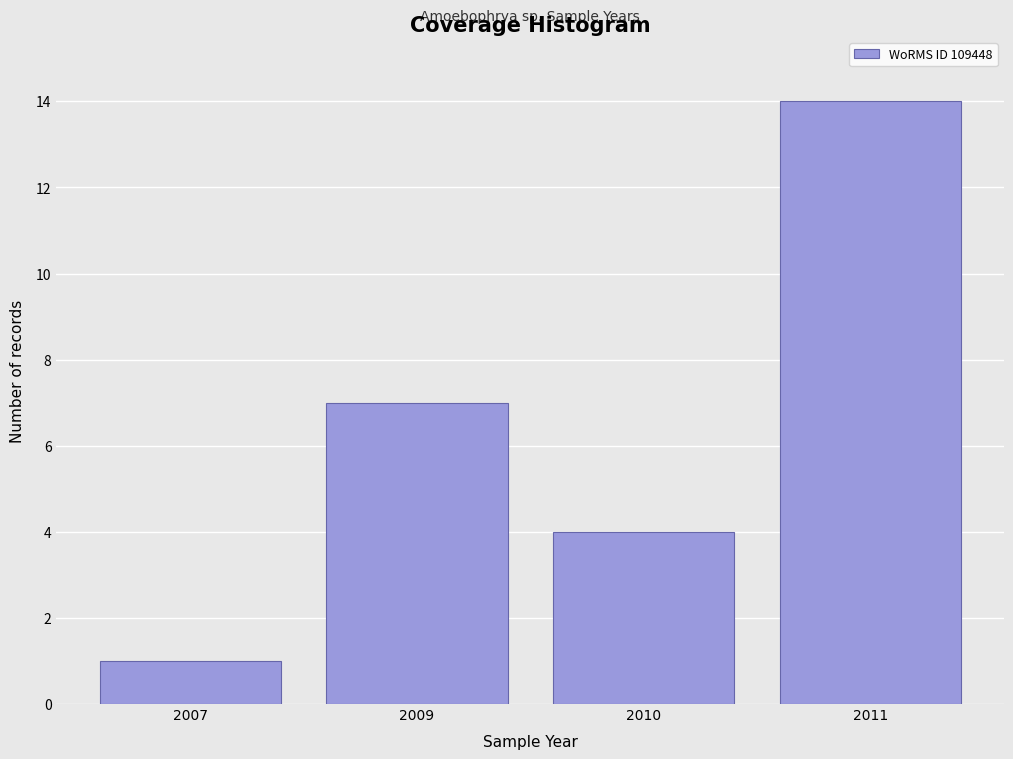

Reading left to right, list all the values displayed in this chart.

1	7	4	14